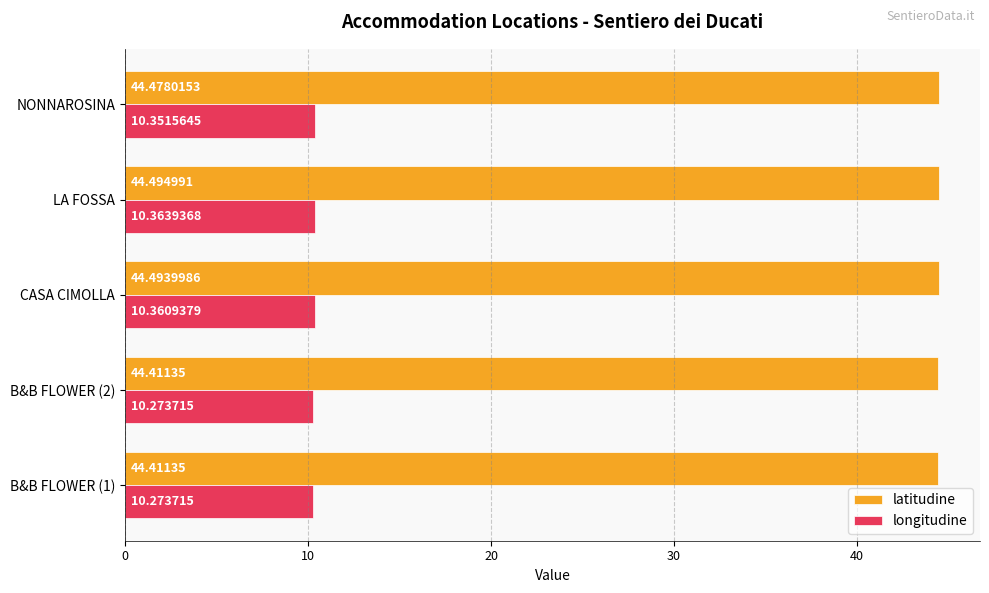

At how many categories does at least one series exceed 13?

5